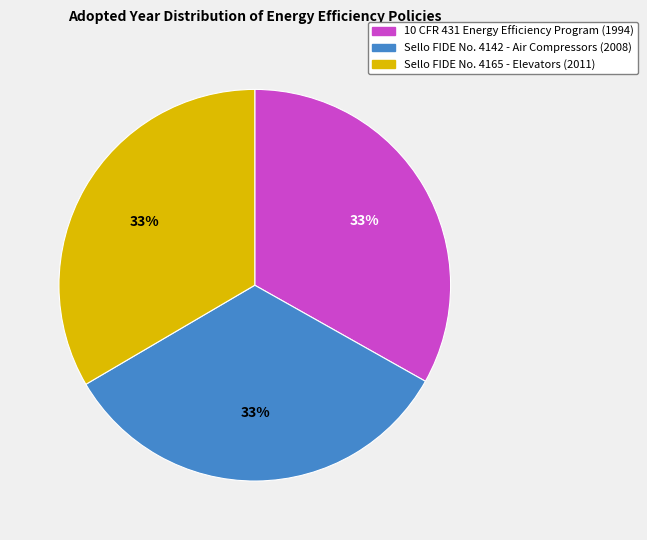

Is there a majority slice in this chart?

No